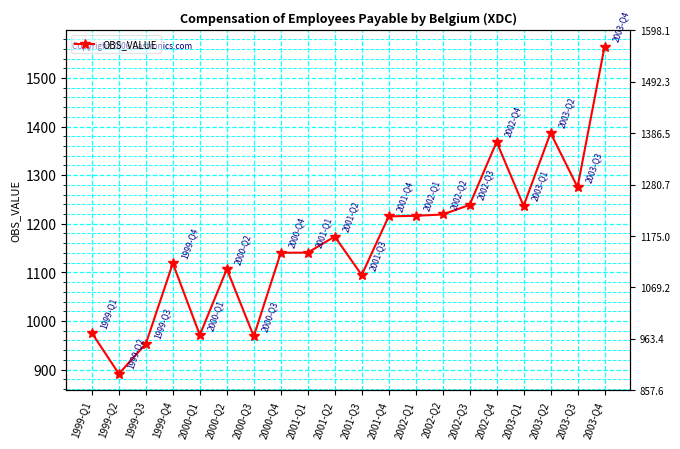

What is the difference between the maximum and second lowest values?

611.2